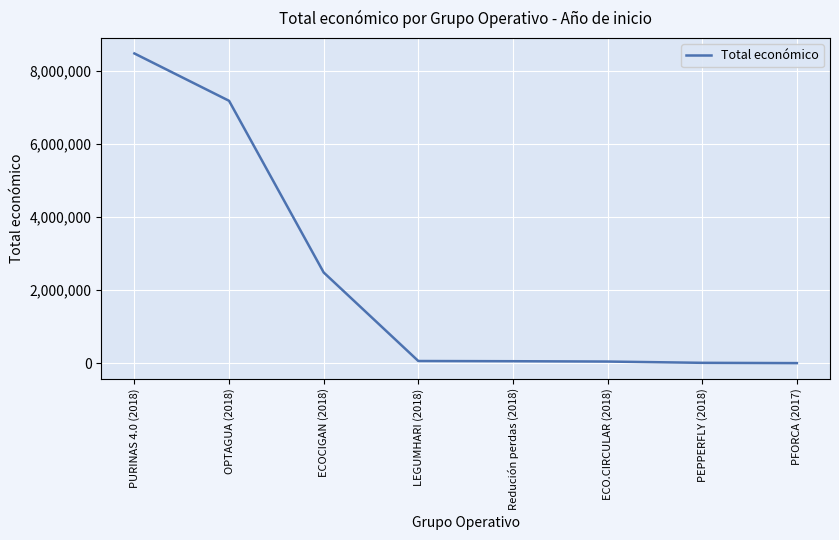

True or false: the data has more than 2 interior local peaks.

False